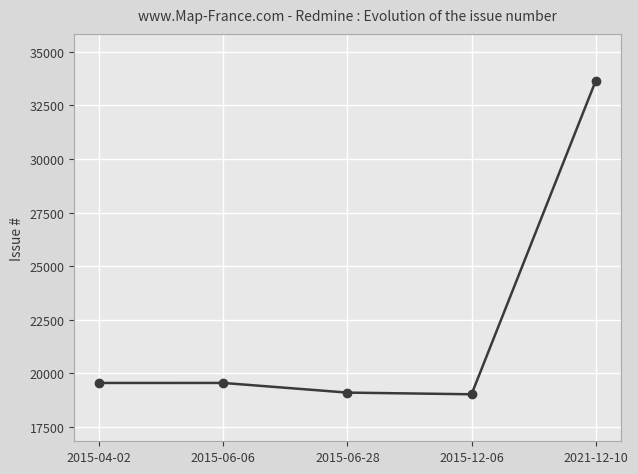

What is the difference between the maximum and minimum values?

14631